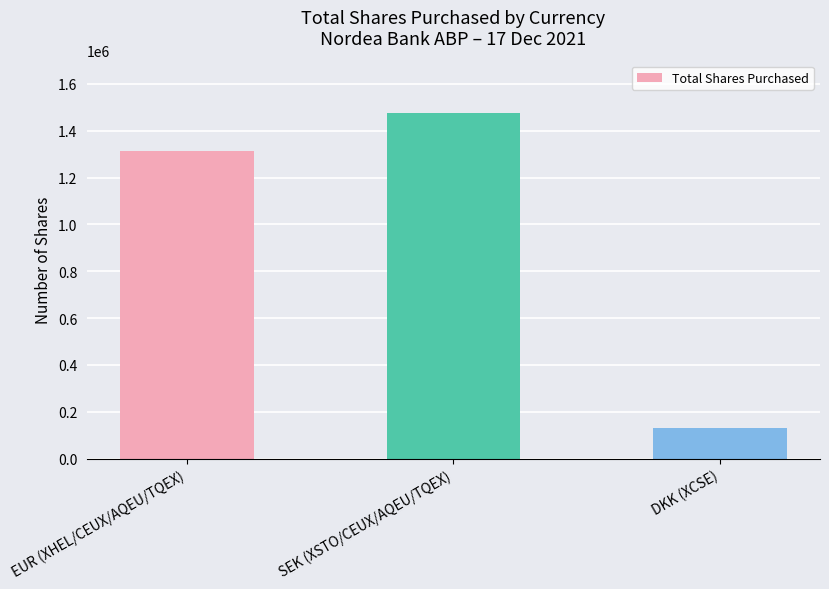

Reading left to right, transcribe all the data shown in this chart.

EUR (XHEL/CEUX/AQEU/TQEX)=1311501	SEK (XSTO/CEUX/AQEU/TQEX)=1473920	DKK (XCSE)=132525